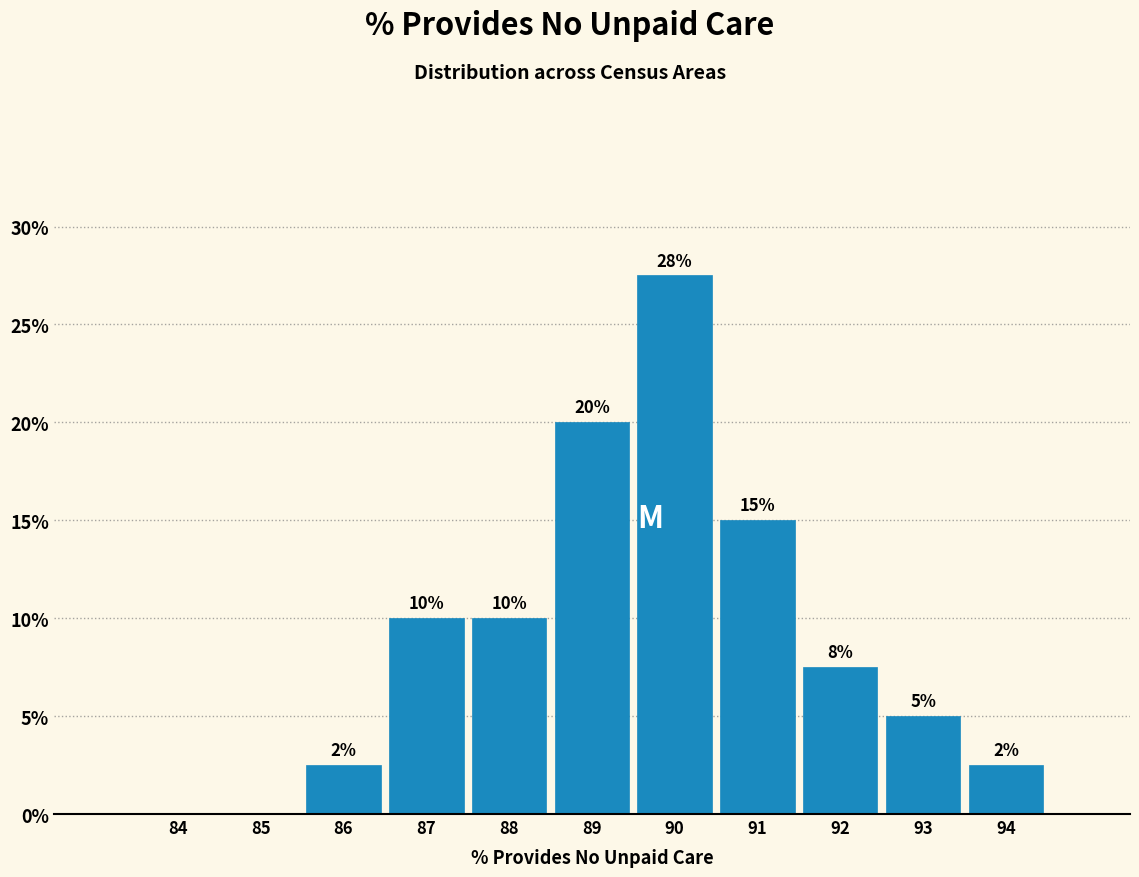

What is the change in value from 85 to 89?

+20.0